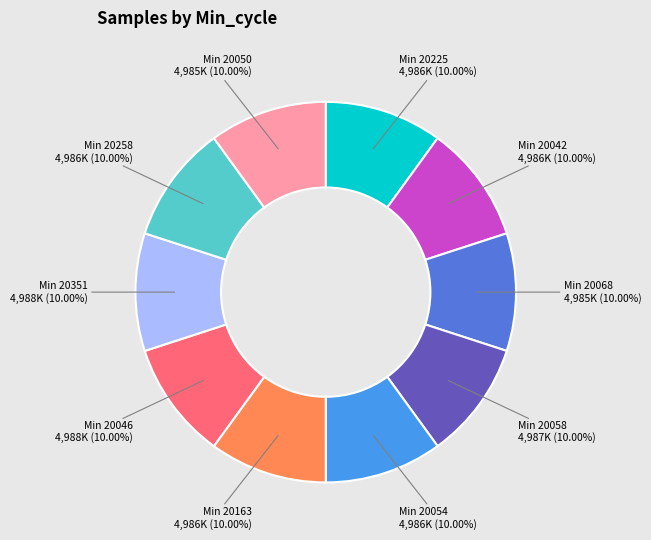

Is there a majority slice in this chart?

No